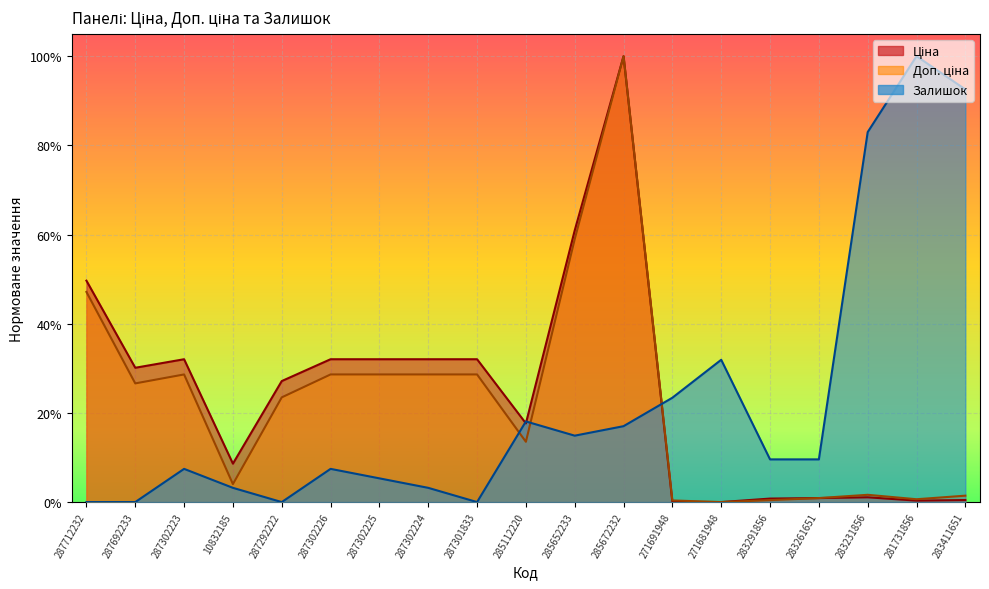

True or false: Доп. ціна and Залишок cross at least once.

True